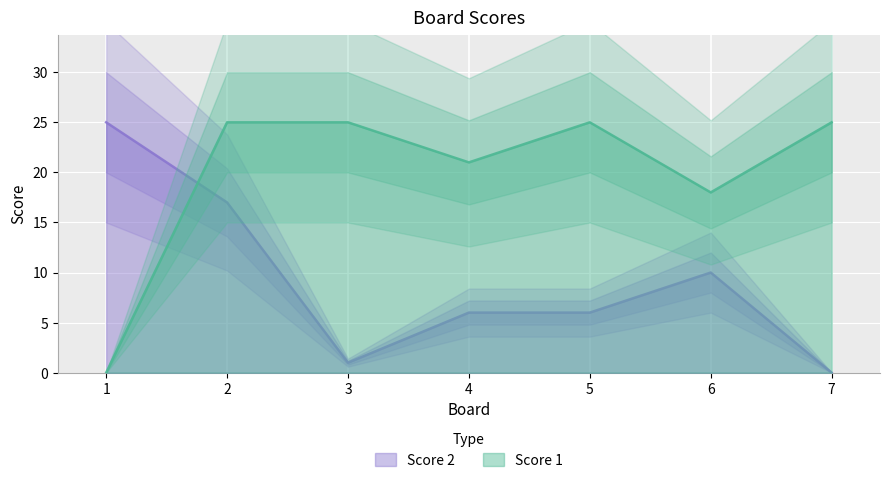

Reading right to left, transcribe all the data shown in this chart.

Score 1: 25	18	25	21	25	25	0
Score 2: 0	10	6	6	1	17	25